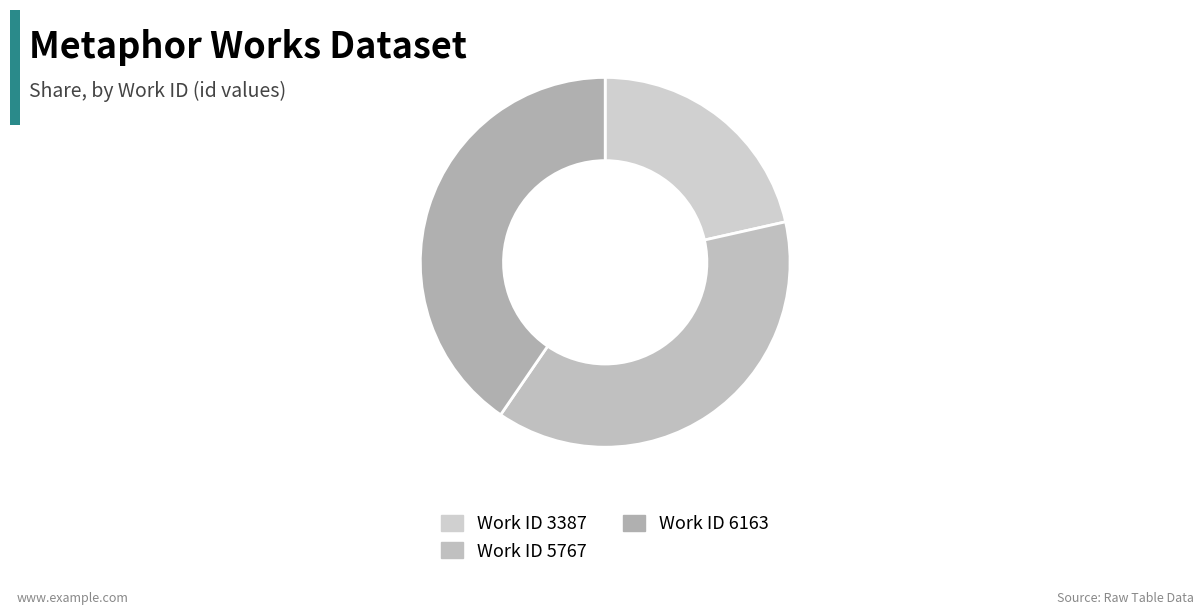

Does any single category account for the majority?

No